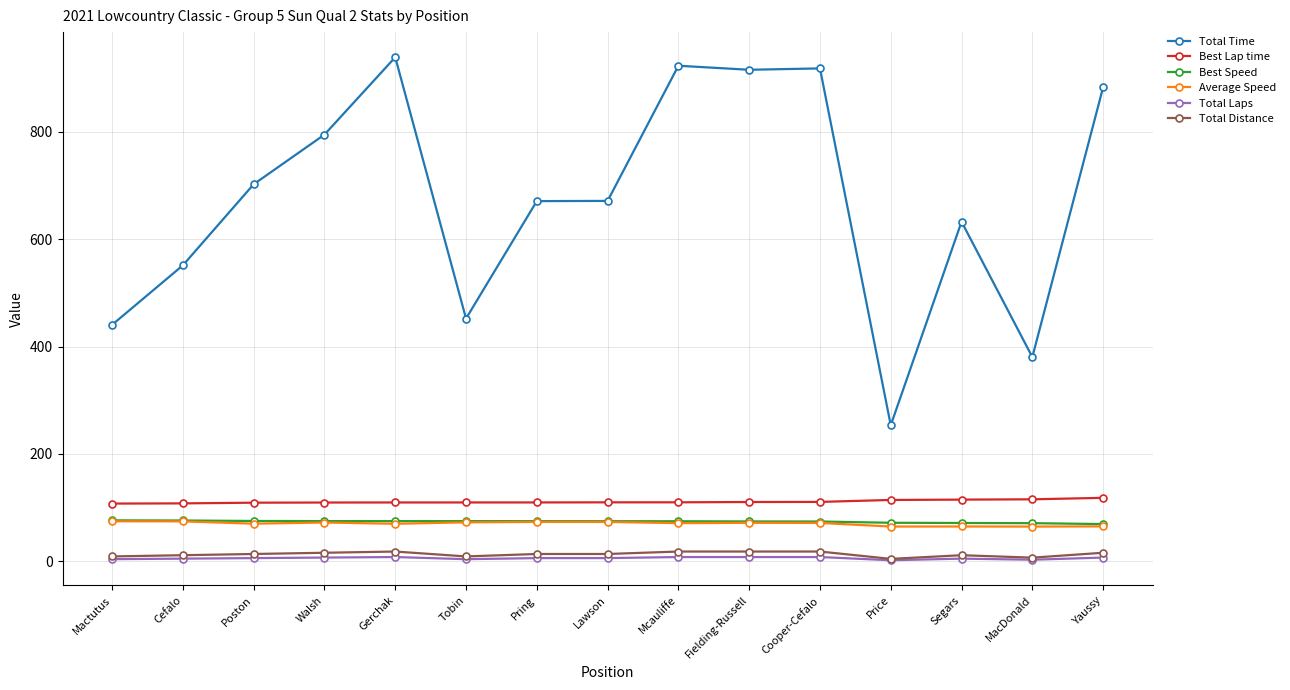

Is it true that Average Speed equals 115.2 at Walsh?

False